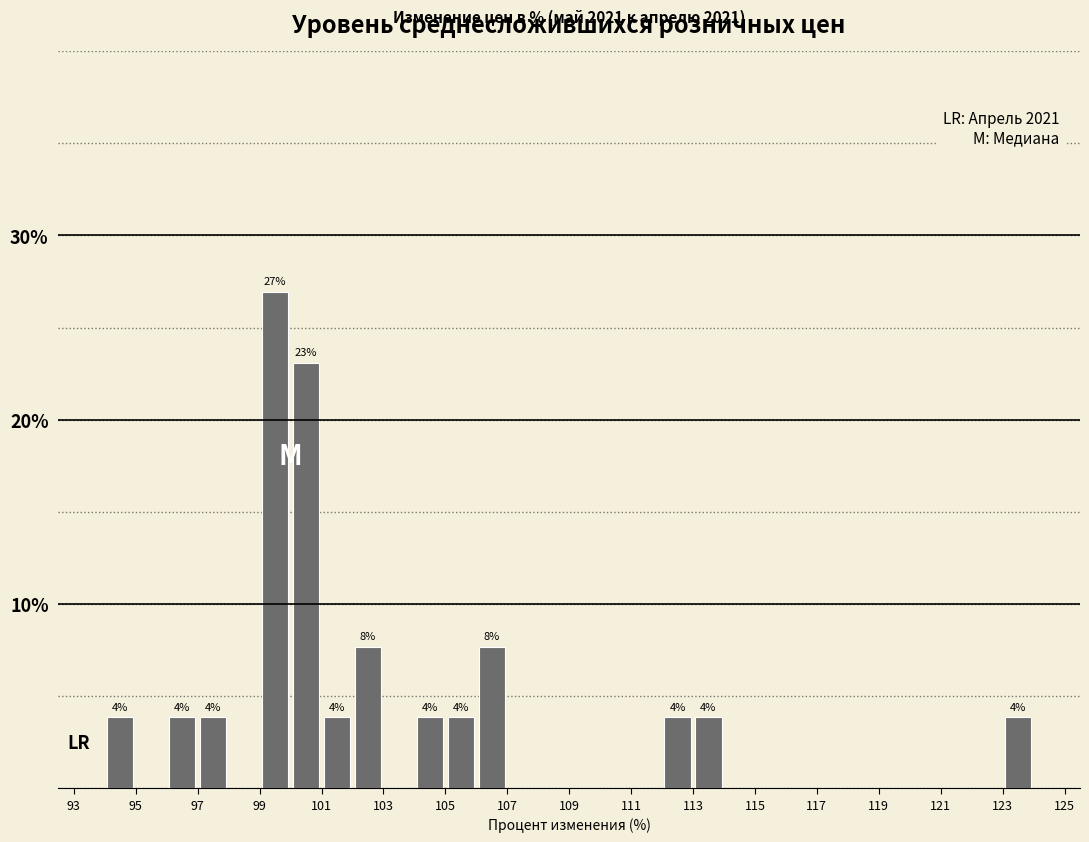

Over which range of the x-axis is the bar tallest?

99 to 100